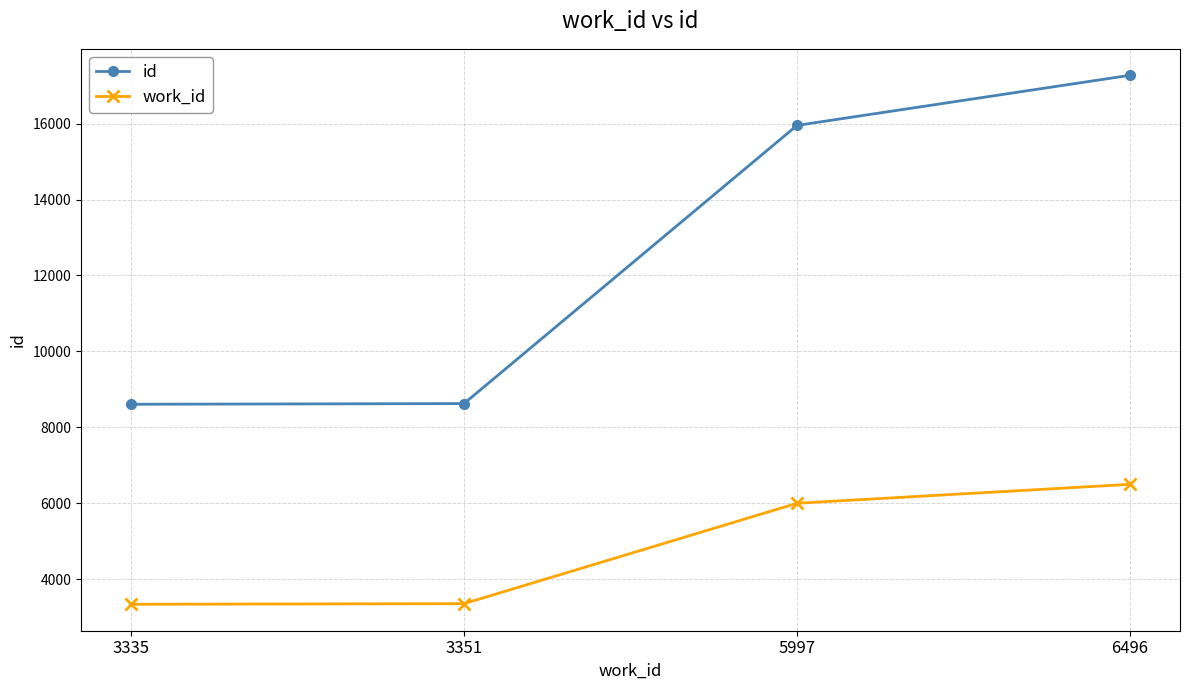

True or false: work_id has a value of 3351 at 3351.

True